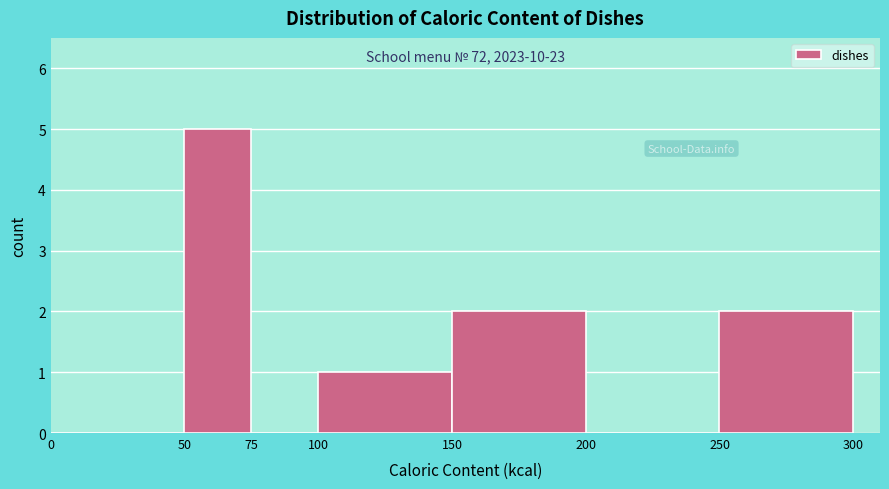

Over which range of the x-axis is the bar tallest?

50 to 75